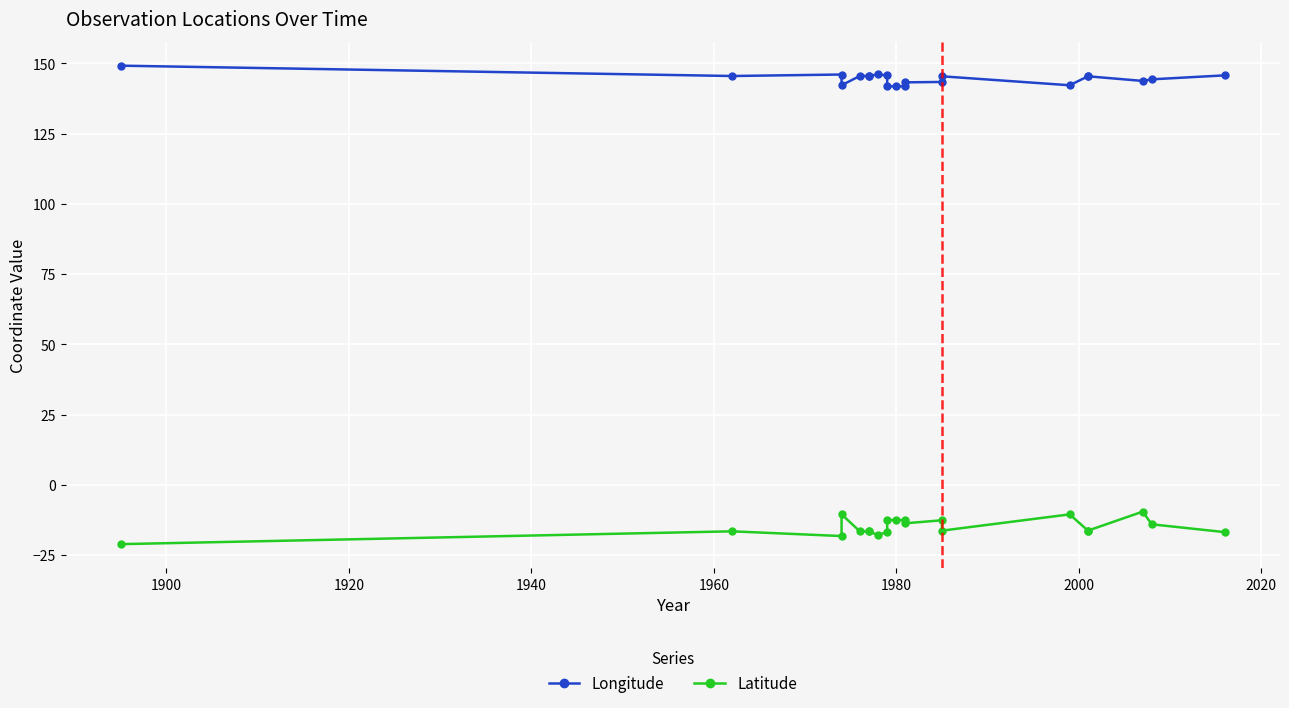

True or false: Longitude has a value of 36.7 at 12.

False